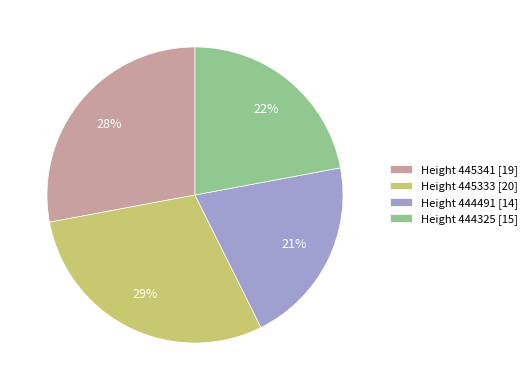

Which has a higher value, Height 444325 [15] or Height 445341 [19]?

Height 445341 [19]